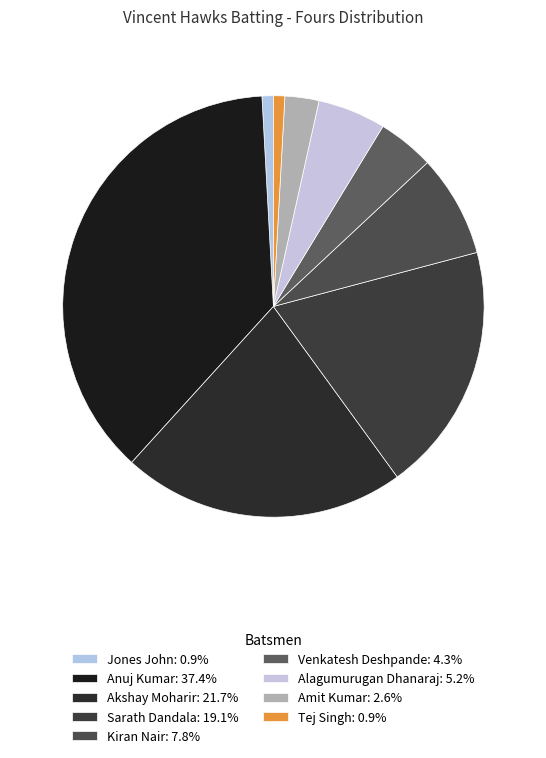

Do Venkatesh Deshpande and Sarath Dandala together represent more than half of the pie?

No